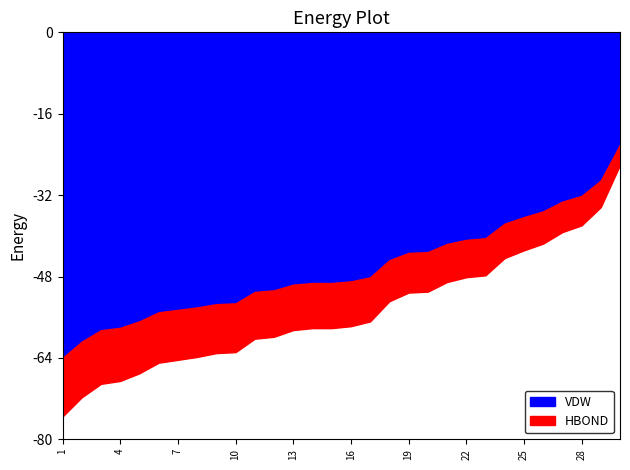

Is it true that the value at 2 is 6.7?

False